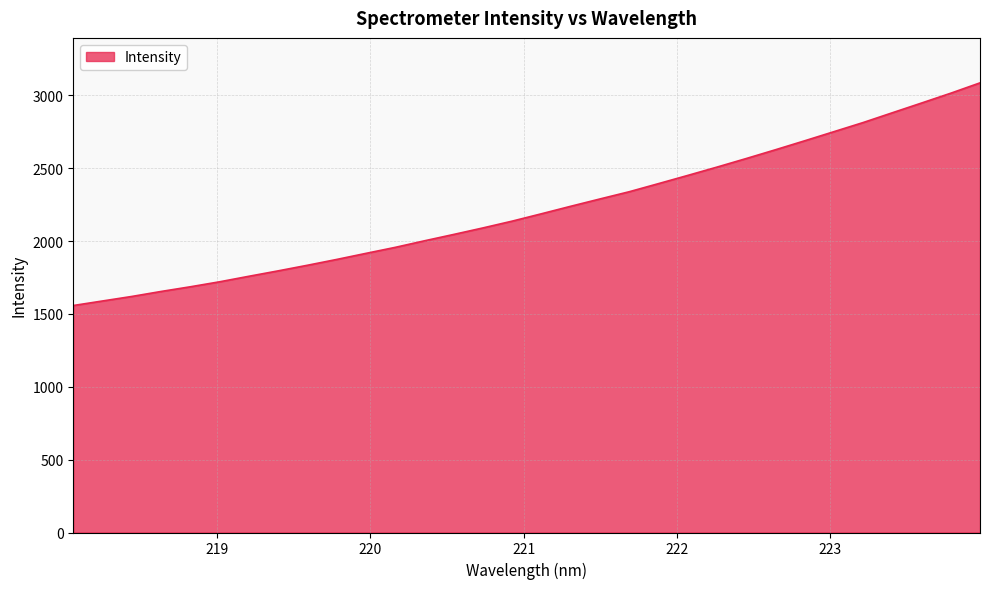

What is the greatest value displayed?

3086.4